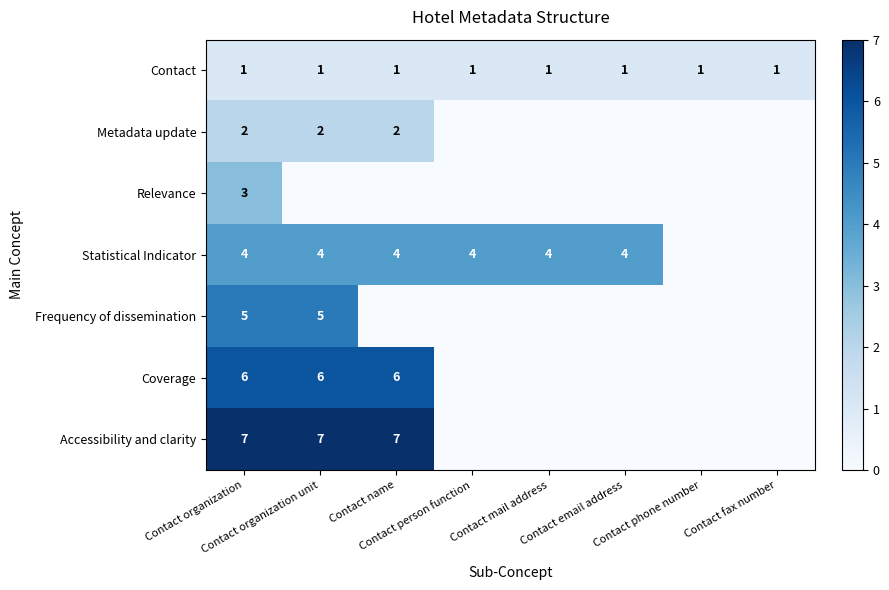

Which category has the highest value in the Contact series?

Contact organization